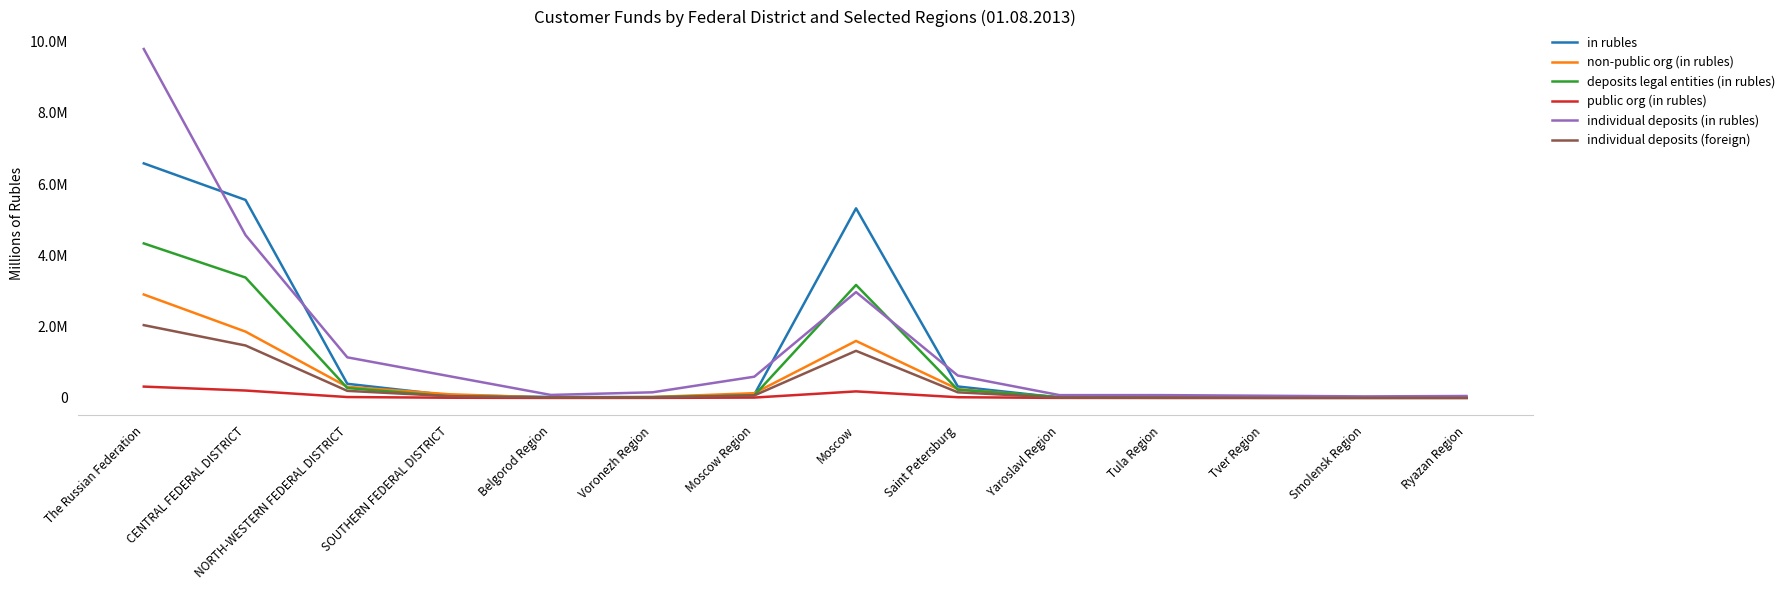

What are all the series names shown in the legend?

in rubles, non-public org (in rubles), deposits legal entities (in rubles), public org (in rubles), individual deposits (in rubles), individual deposits (foreign)